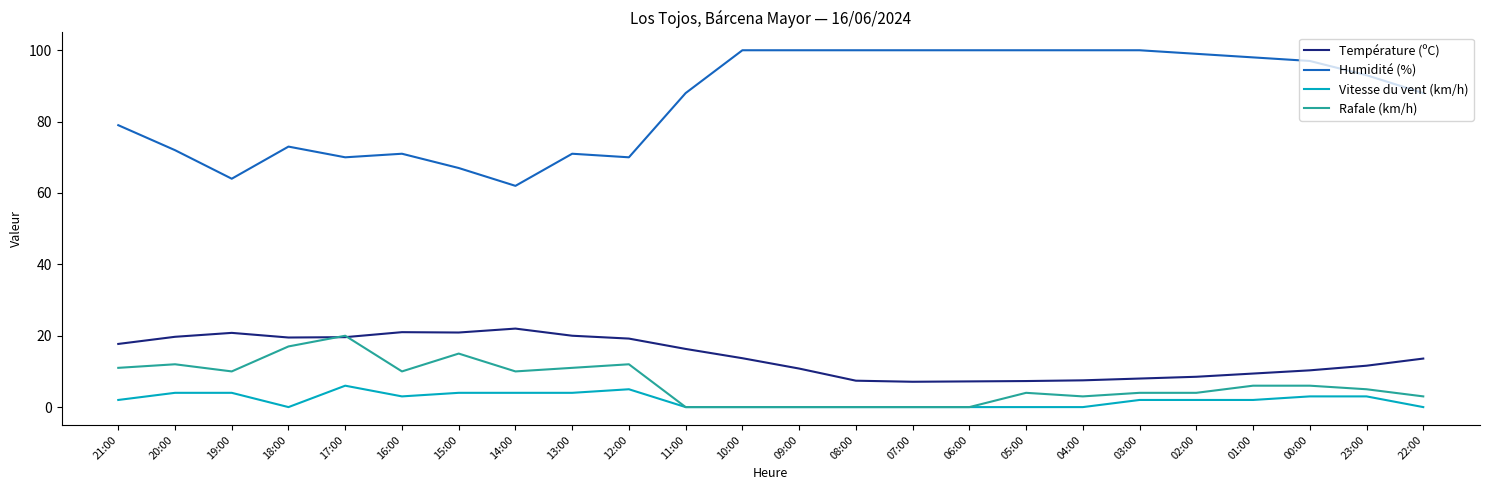

Which series has the largest range (max minus min)?

Humidité (%)